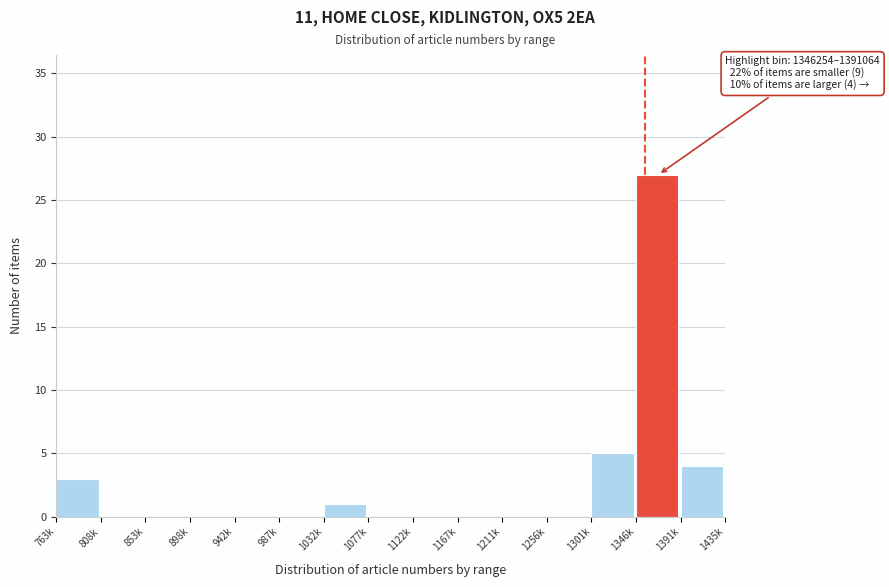

Reading right to left, transcribe all the data shown in this chart.

1391k=4	1346k=27	1301k=5	1256k=0	1211k=0	1167k=0	1122k=0	1077k=0	1032k=1	987k=0	942k=0	898k=0	853k=0	808k=0	763k=3